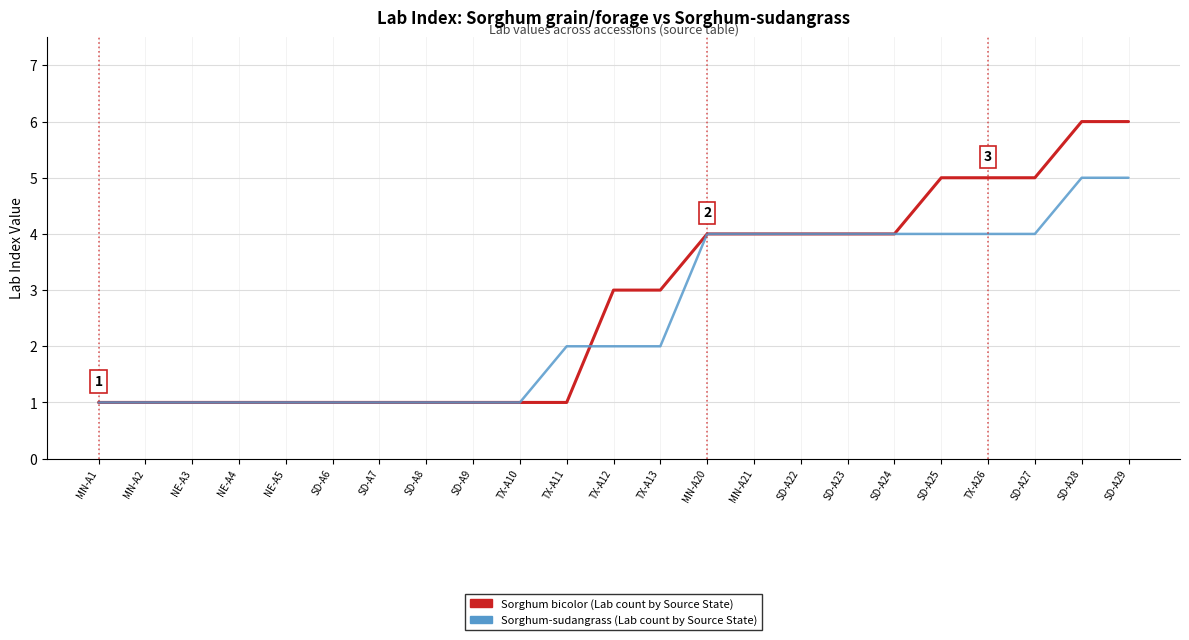

Reading left to right, what are all the values shown in this chart?

Sorghum bicolor (Lab count by Source State): MN-A1=1	MN-A2=1	NE-A3=1	NE-A4=1	NE-A5=1	SD-A6=1	SD-A7=1	SD-A8=1	SD-A9=1	TX-A10=1	TX-A11=1	TX-A12=3	TX-A13=3	MN-A20=4	MN-A21=4	SD-A22=4	SD-A23=4	SD-A24=4	SD-A25=5	TX-A26=5	SD-A27=5	SD-A28=6	SD-A29=6
Sorghum-sudangrass (Lab count by Source State): MN-A1=1	MN-A2=1	NE-A3=1	NE-A4=1	NE-A5=1	SD-A6=1	SD-A7=1	SD-A8=1	SD-A9=1	TX-A10=1	TX-A11=2	TX-A12=2	TX-A13=2	MN-A20=4	MN-A21=4	SD-A22=4	SD-A23=4	SD-A24=4	SD-A25=4	TX-A26=4	SD-A27=4	SD-A28=5	SD-A29=5